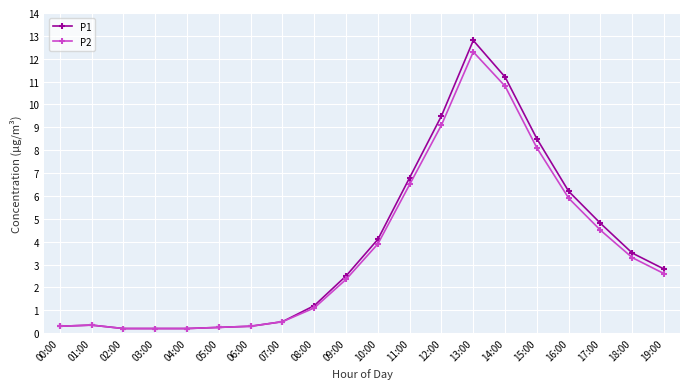

The value of P2 at 19:00 is 2.6. True or false?

True